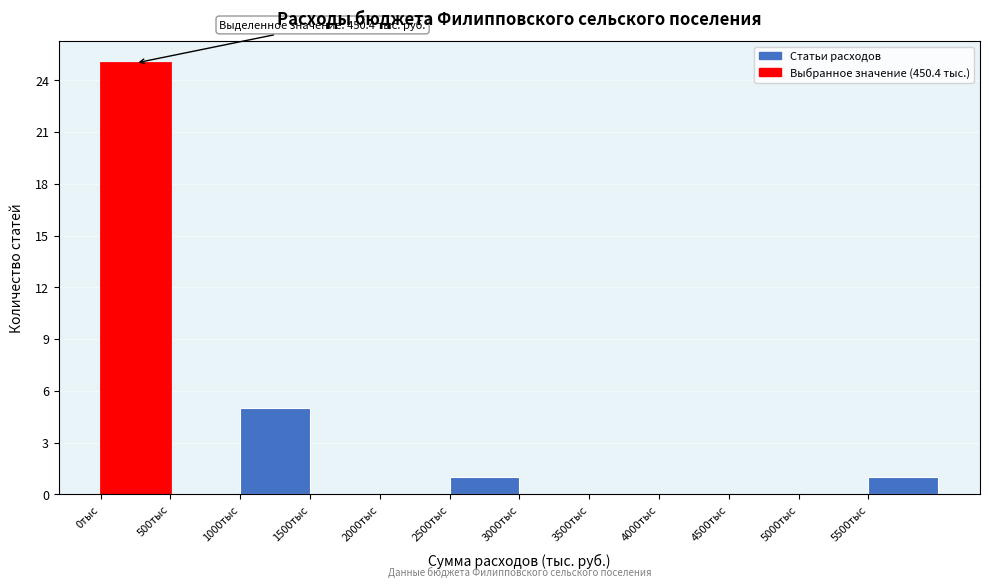

Which range on the x-axis has the tallest bar?

0 to 500